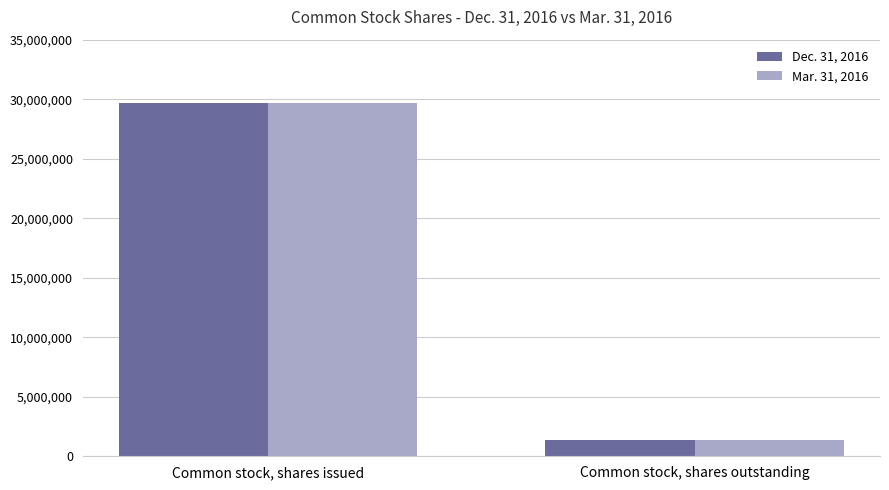

Which label corresponds to the smallest value in the chart?

Common stock, shares outstanding